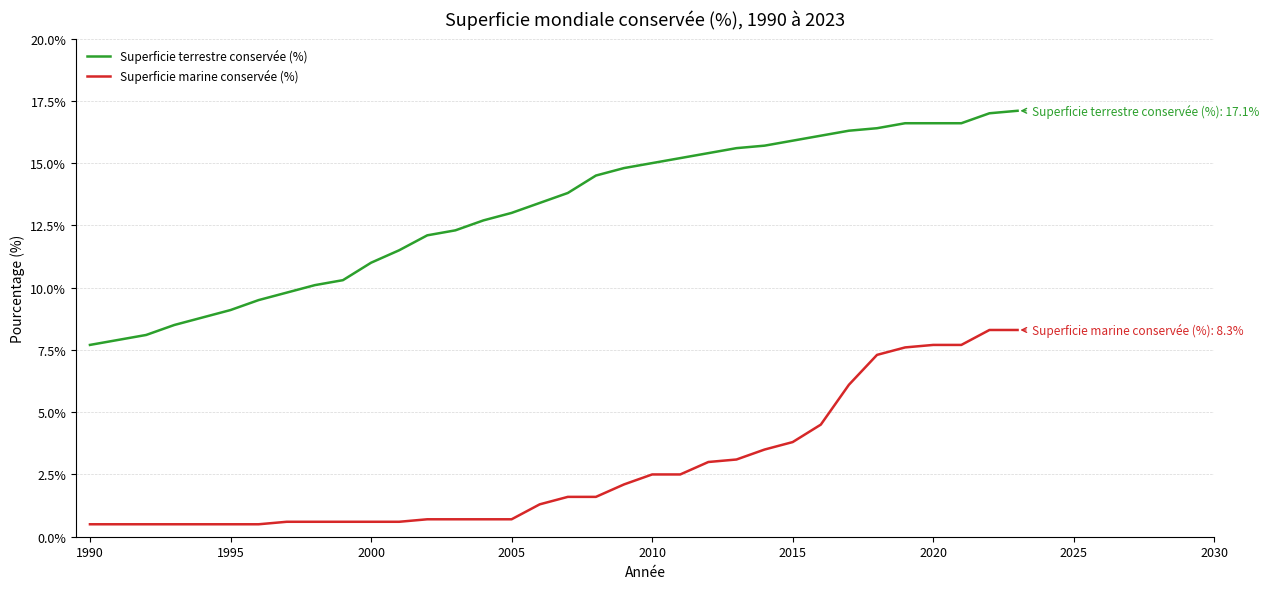

What is the average value of the Superficie terrestre conservée (%) series?

13.1